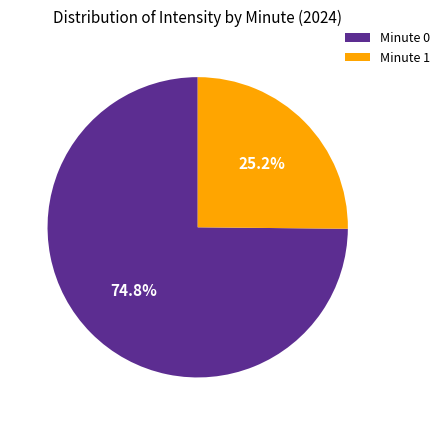

Combined, what portion of the pie is Minute 1 and Minute 0?

100.0%